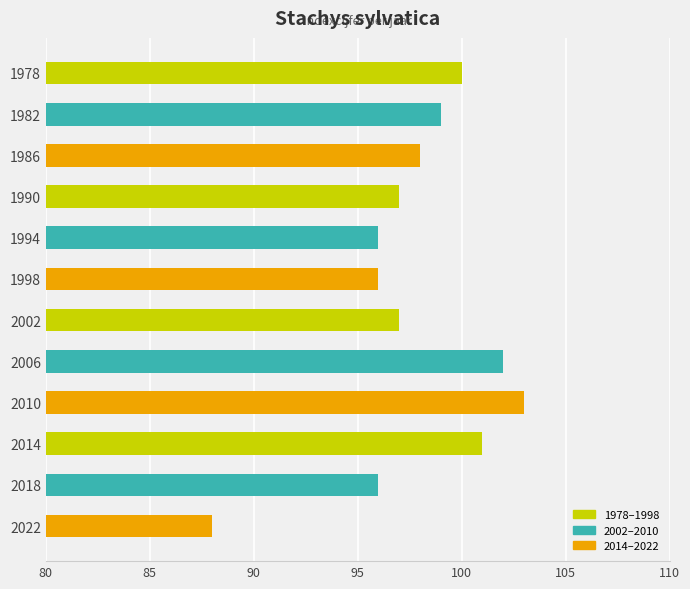

The chart shows a value of 63 at 2010. True or false?

False